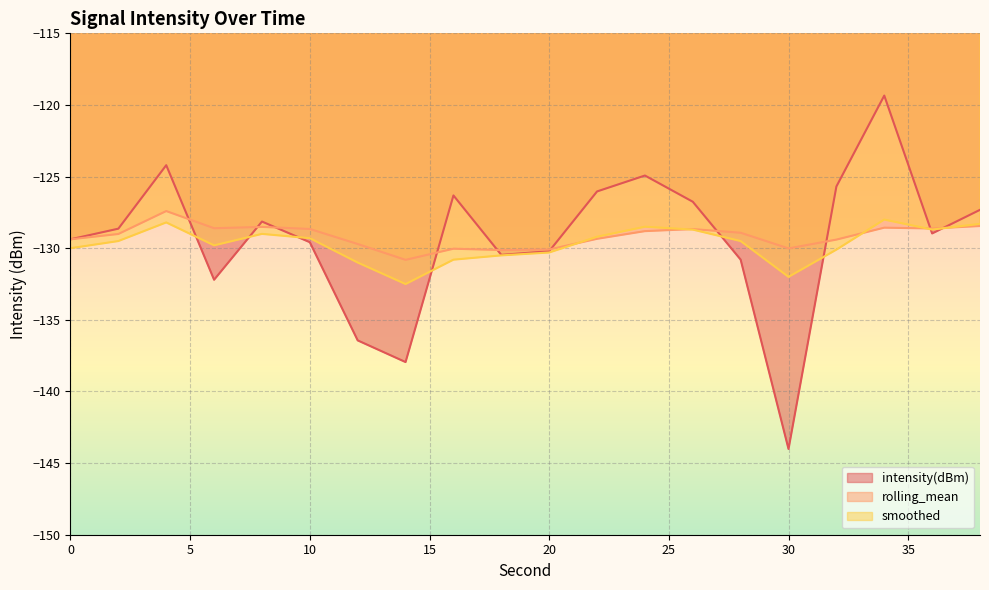

Between 16 and 22, which series saw the biggest shift?

smoothed